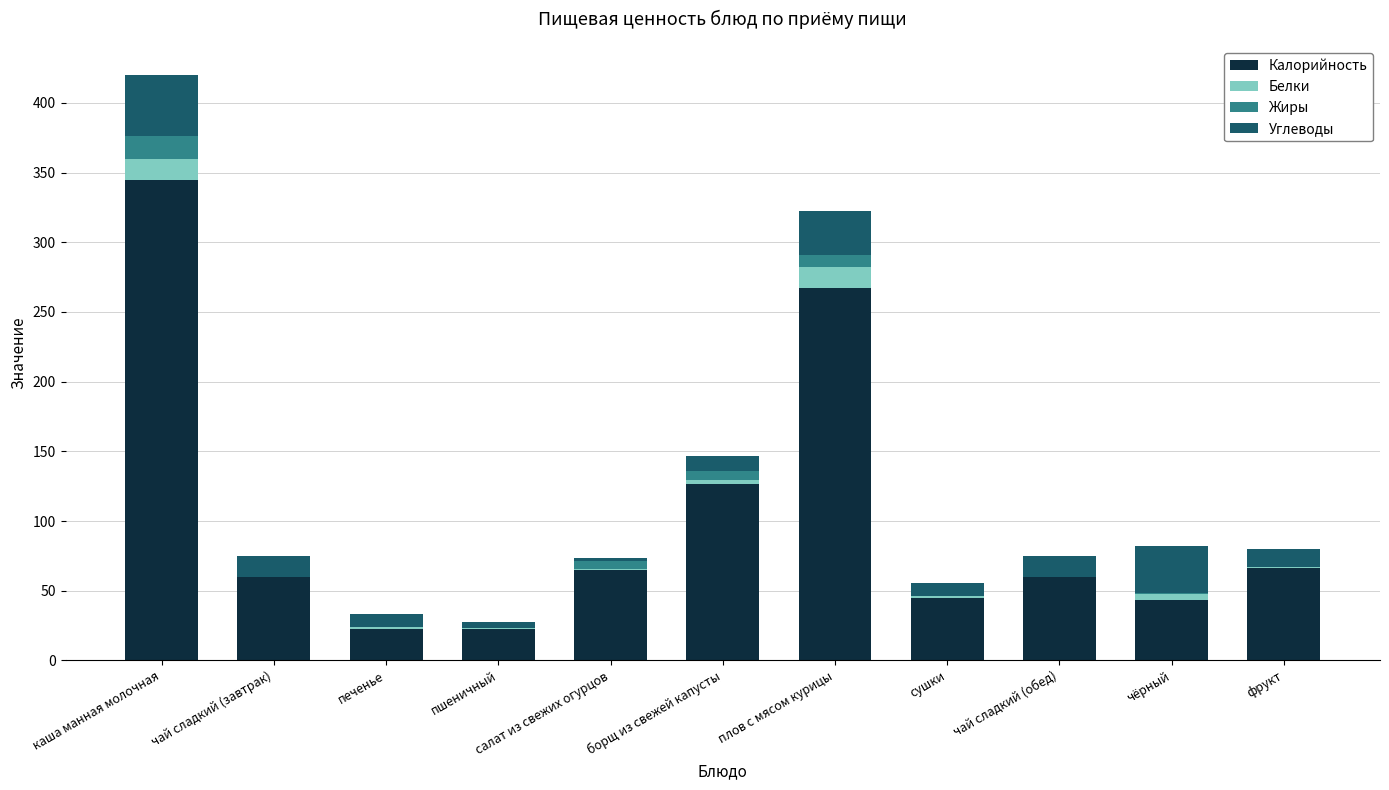

The value of Калорийность at чёрный is 43.0. True or false?

True